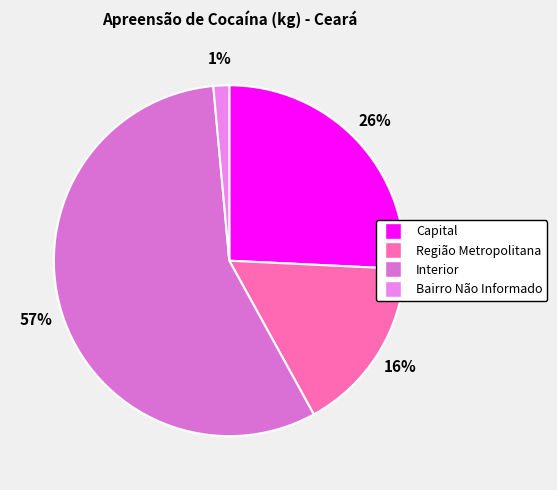

Is Capital the majority of the pie?

No